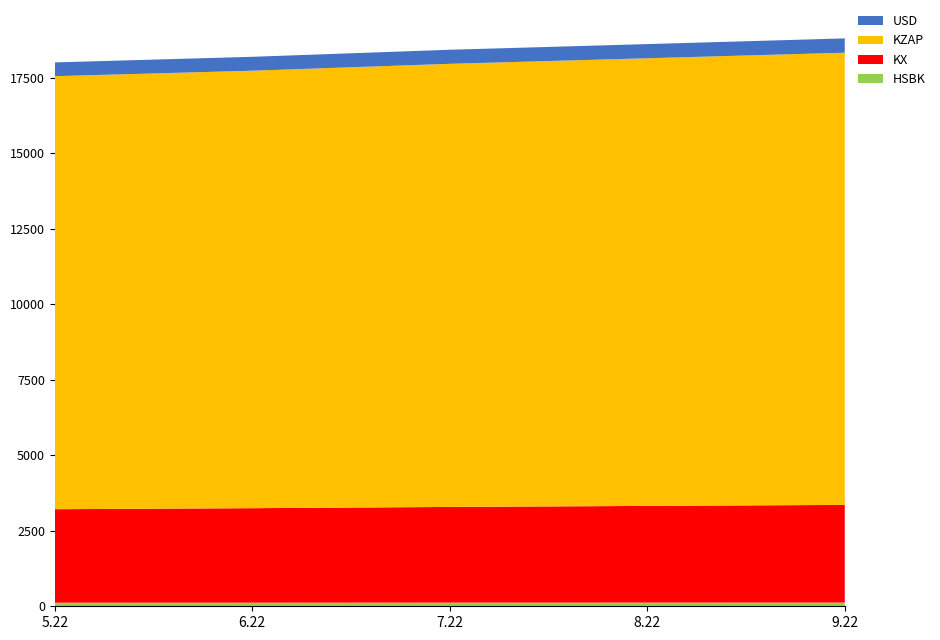

Reading right to left, what are all the values shown in this chart?

HSBK: 123.6	122.4	121.2	119.6	118.4
KX: 3233.4	3200.9	3168.5	3128.2	3096.2
KZAP: 14972.9	14822.1	14672.0	14485.6	14337.5
USD: 473.2	469.3	465.2	460.1	455.8